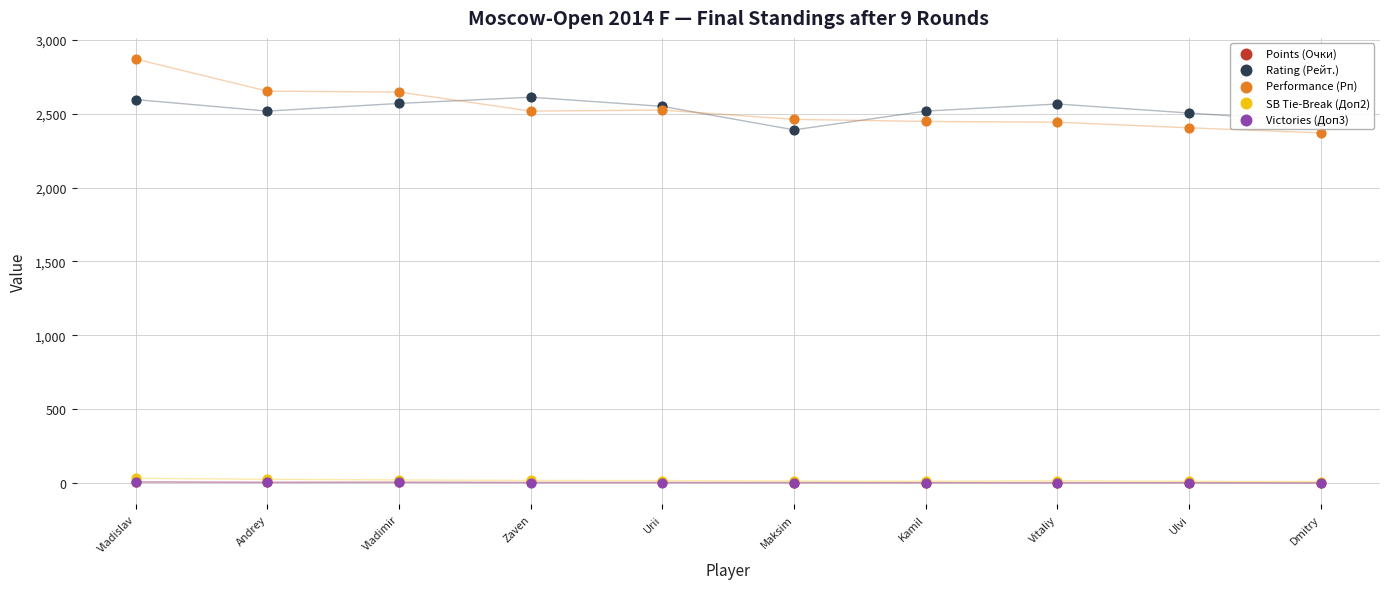

What is the total value across all series at Ulvi?

4924.5